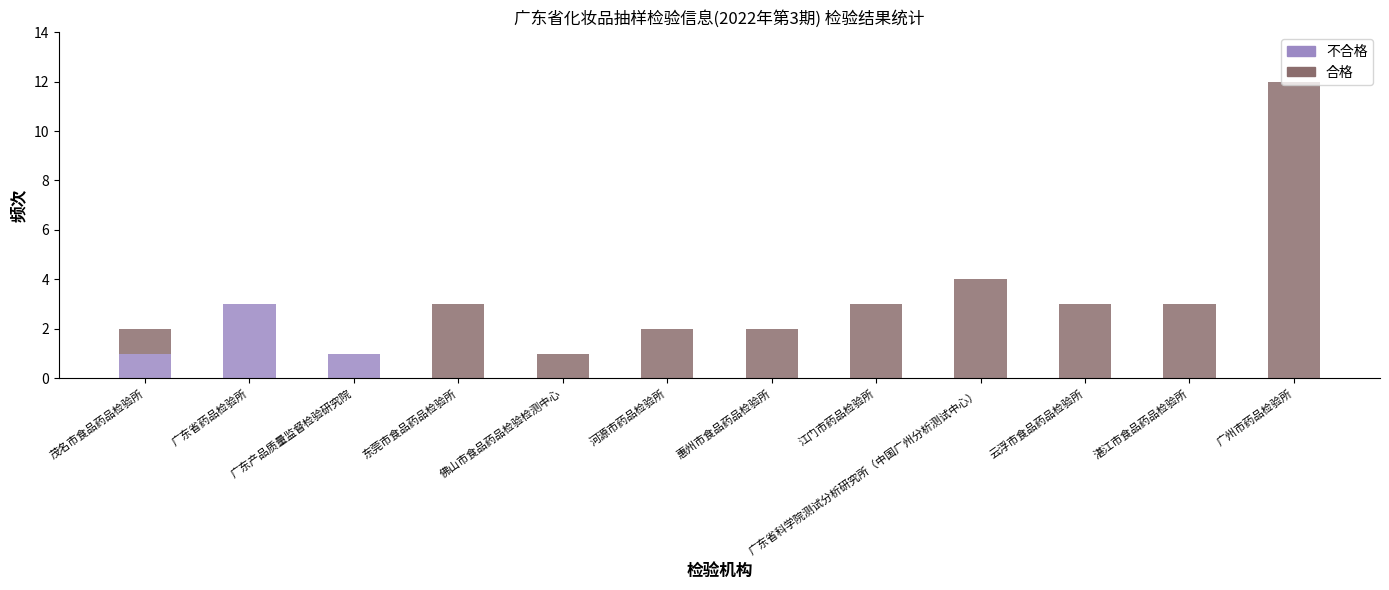

At which category is the sum across all series the highest?

广州市药品检验所